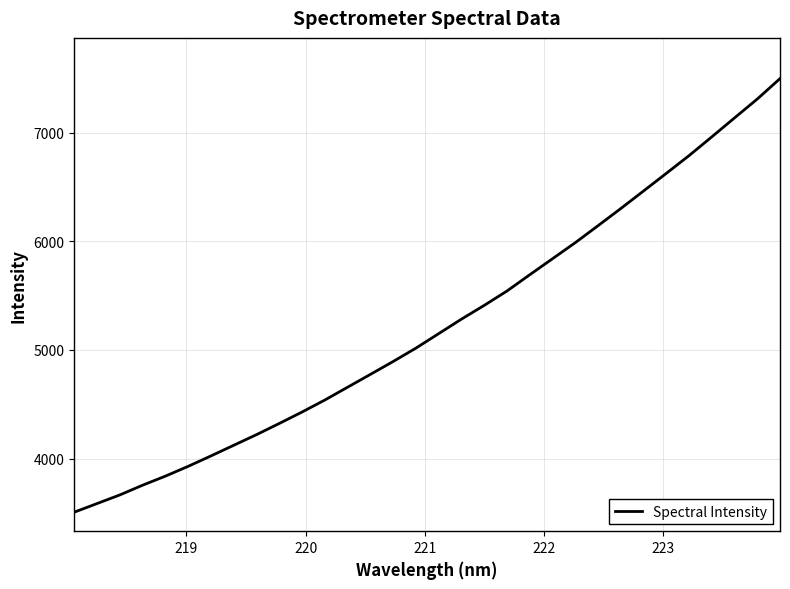

How many series are shown in this chart?

1